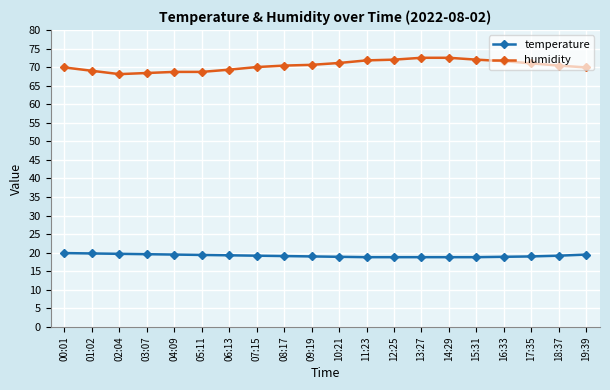

Rank the series by their average value, from lowest to highest.

temperature, humidity